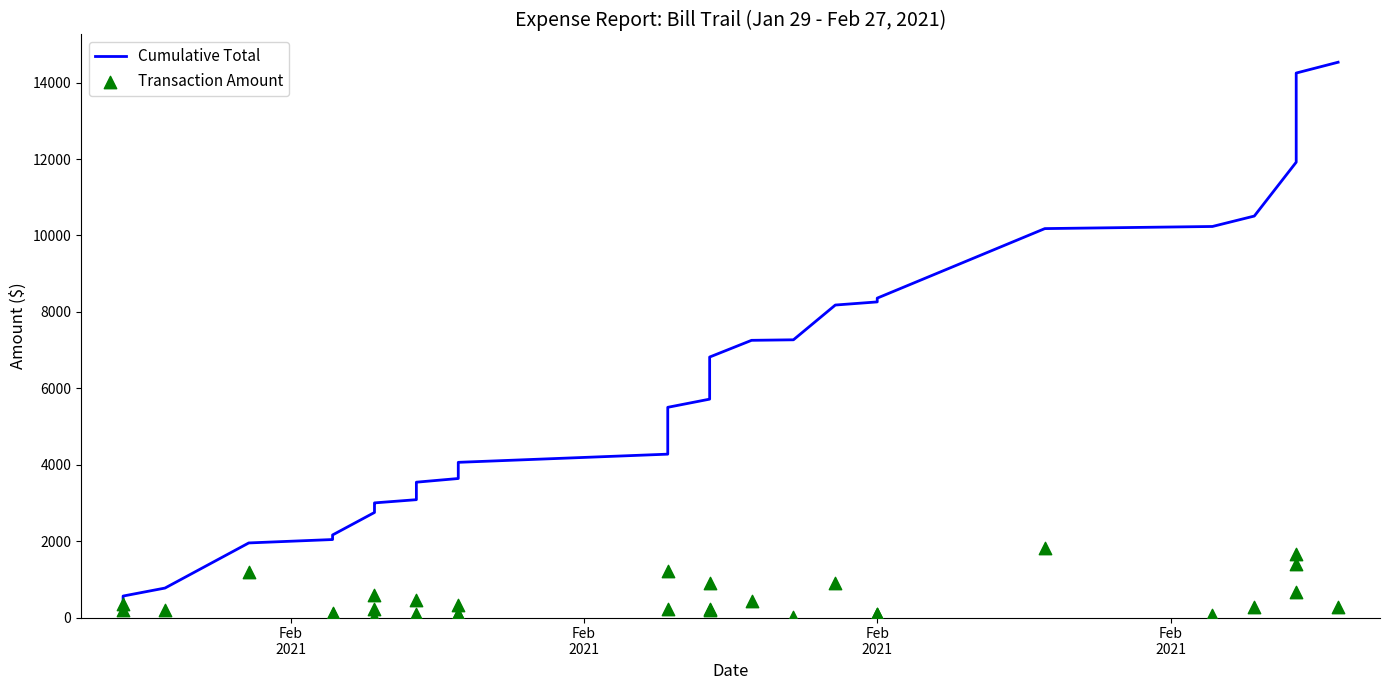

What are all the series names shown in the legend?

Cumulative Total, Transaction Amount